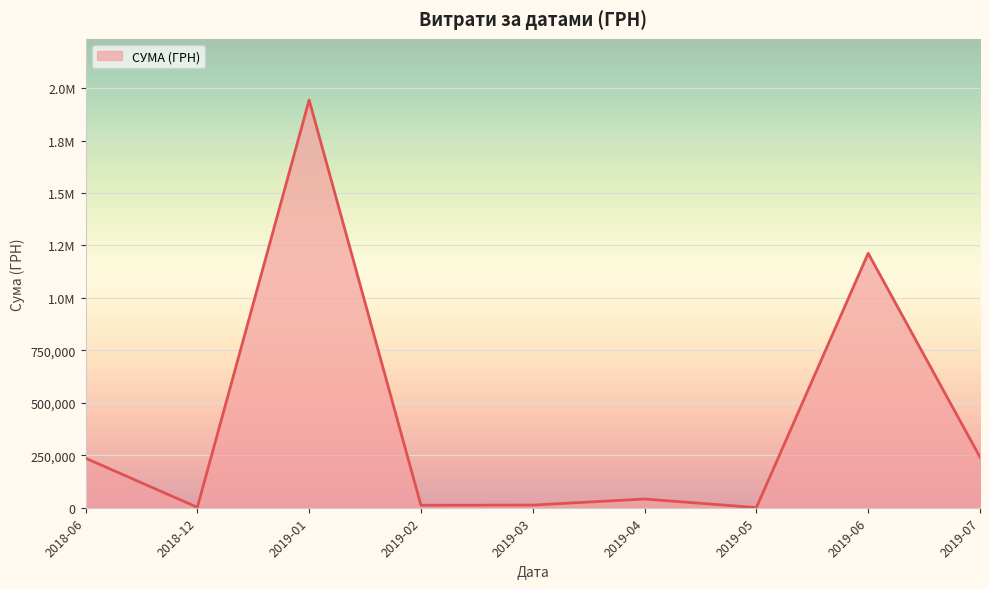

What is the sum of the values at 2019-06 and 2019-03?

1225293.3